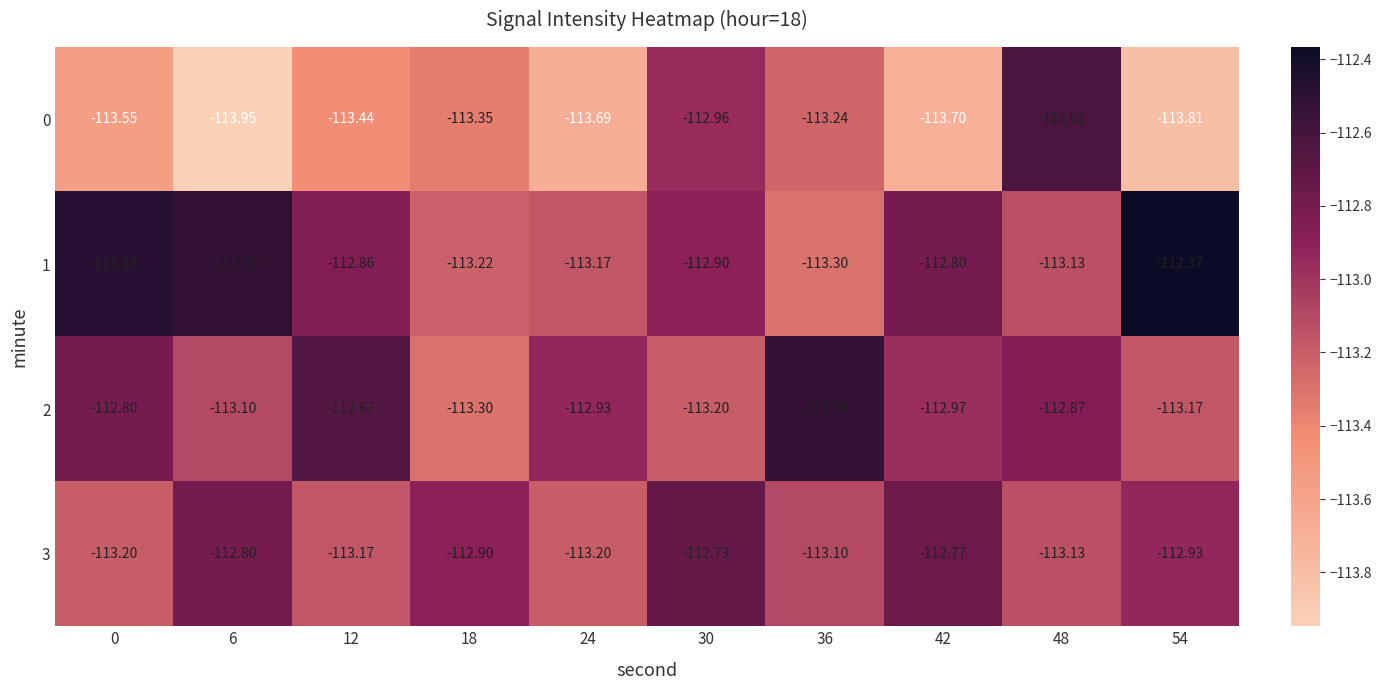

Is the value of 0 at 42 greater than the value of 1 at 36?

No